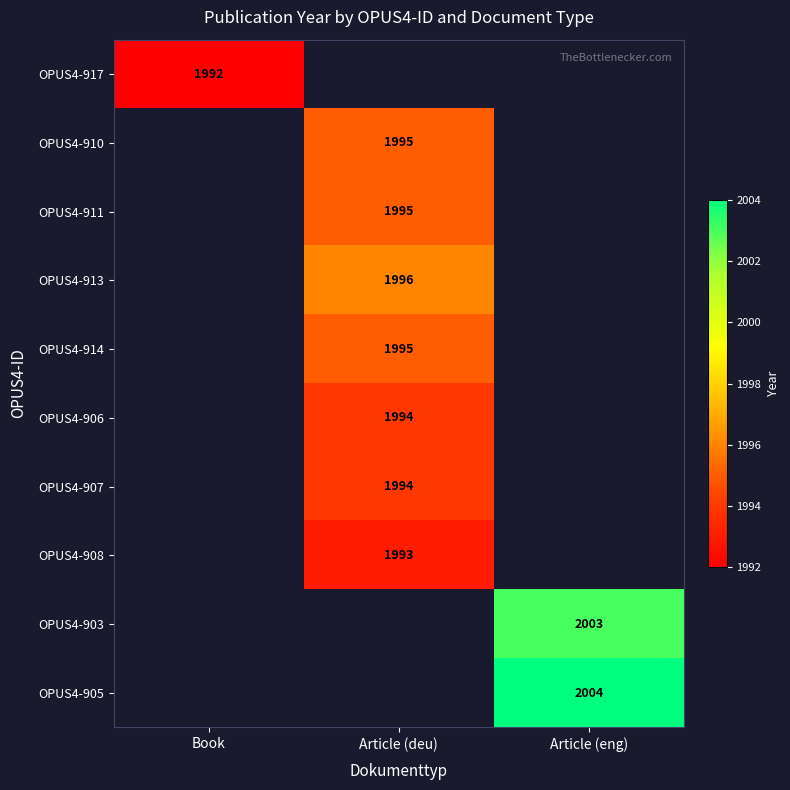

The OPUS4-905 series shows 3177 at Article (eng). True or false?

False